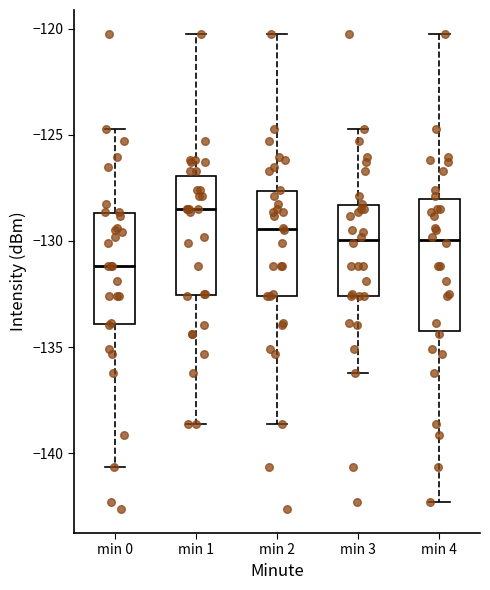

Which box has the highest median line?

min 1